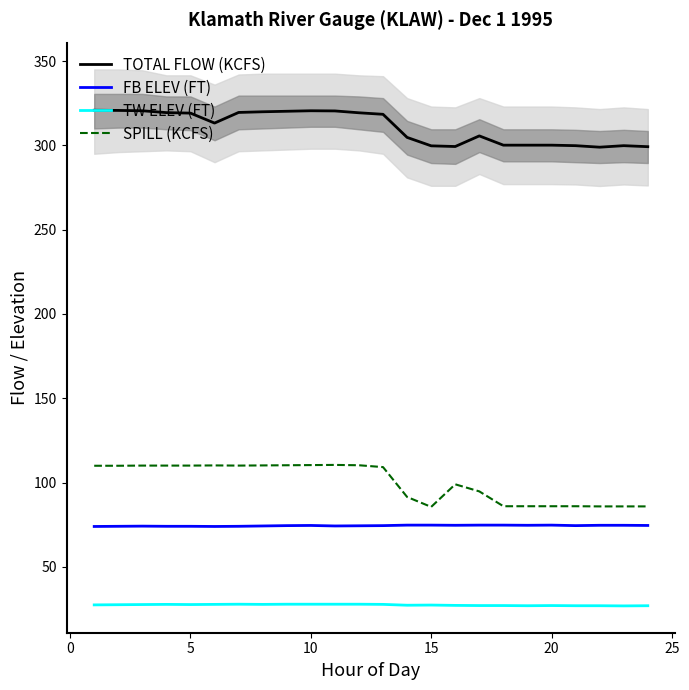

What is the minimum value for FB ELEV (FT)?

74.0